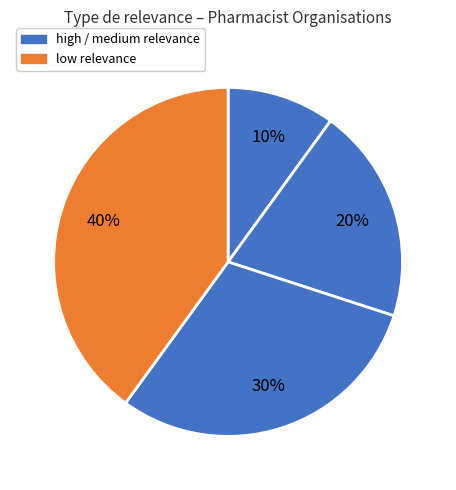

Count the number of slices in the pie.

4